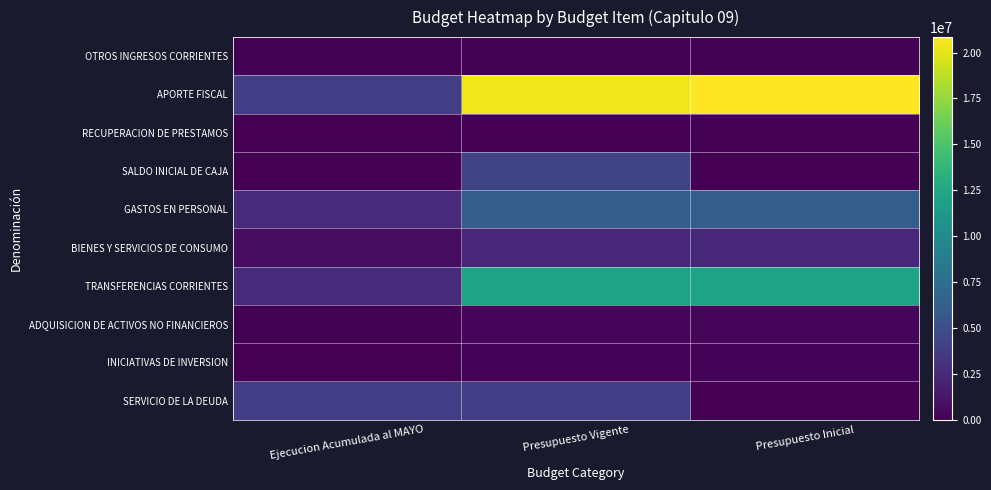

Reading left to right, extract all data points from this chart.

OTROS INGRESOS CORRIENTES: Ejecucion Acumulada al MAYO=148897	Presupuesto Vigente=150346	Presupuesto Inicial=150346
APORTE FISCAL: Ejecucion Acumulada al MAYO=3789893	Presupuesto Vigente=20415073	Presupuesto Inicial=20843153
RECUPERACION DE PRESTAMOS: Ejecucion Acumulada al MAYO=8758	Presupuesto Vigente=0	Presupuesto Inicial=0
SALDO INICIAL DE CAJA: Ejecucion Acumulada al MAYO=0	Presupuesto Vigente=4287679	Presupuesto Inicial=10
GASTOS EN PERSONAL: Ejecucion Acumulada al MAYO=2544610	Presupuesto Vigente=6185383	Presupuesto Inicial=6185383
BIENES Y SERVICIOS DE CONSUMO: Ejecucion Acumulada al MAYO=684240	Presupuesto Vigente=2312250	Presupuesto Inicial=2312250
TRANSFERENCIAS CORRIENTES: Ejecucion Acumulada al MAYO=2551692	Presupuesto Vigente=12017236	Presupuesto Inicial=12017236
ADQUISICION DE ACTIVOS NO FINANCIEROS: Ejecucion Acumulada al MAYO=130691	Presupuesto Vigente=272840	Presupuesto Inicial=272840
INICIATIVAS DE INVERSION: Ejecucion Acumulada al MAYO=0	Presupuesto Vigente=205800	Presupuesto Inicial=205800
SERVICIO DE LA DEUDA: Ejecucion Acumulada al MAYO=3859589	Presupuesto Vigente=3859589	Presupuesto Inicial=0